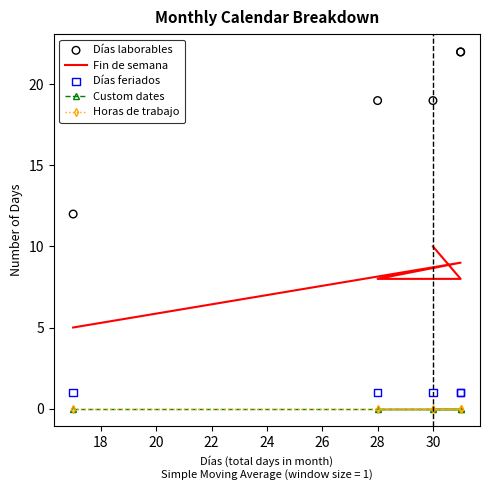

Which series has the largest Y range (max minus min)?

Días laborables